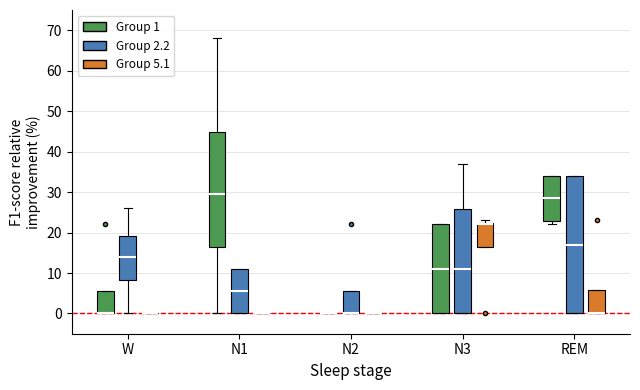

Which box is the tallest, from its lower edge to its upper edge?

REM (Group 2.2)